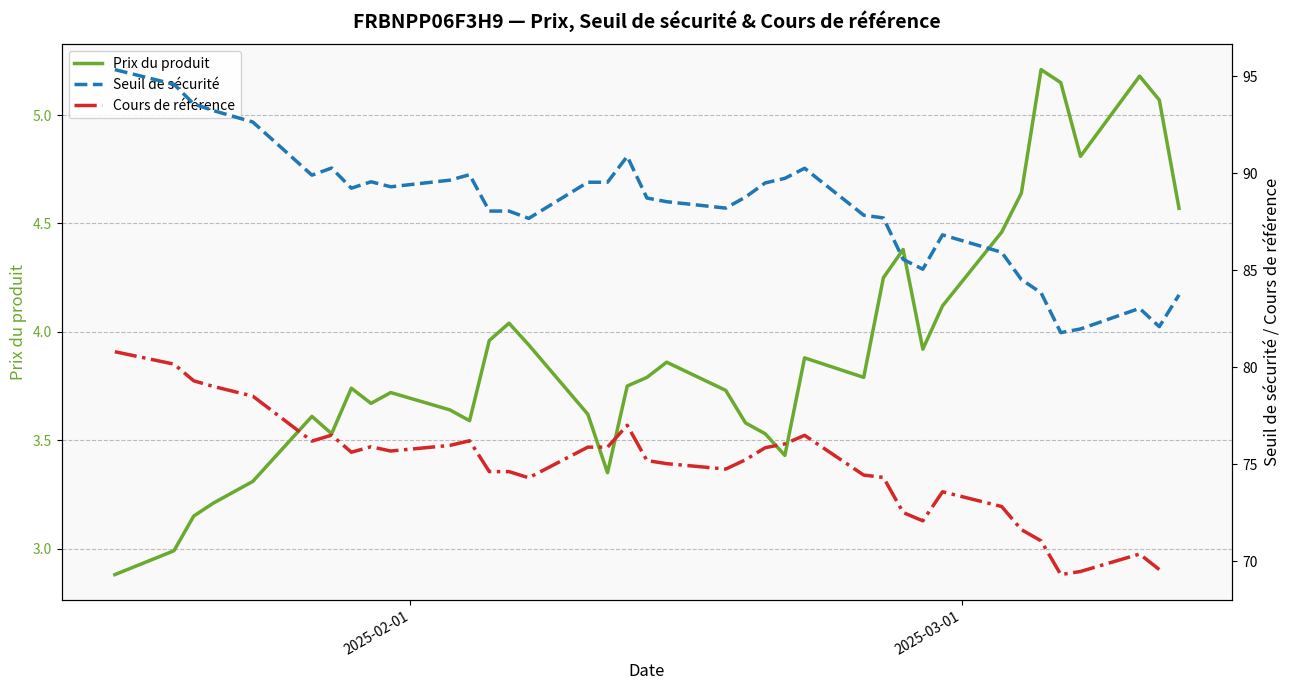

Count the number of data series in this chart.

3